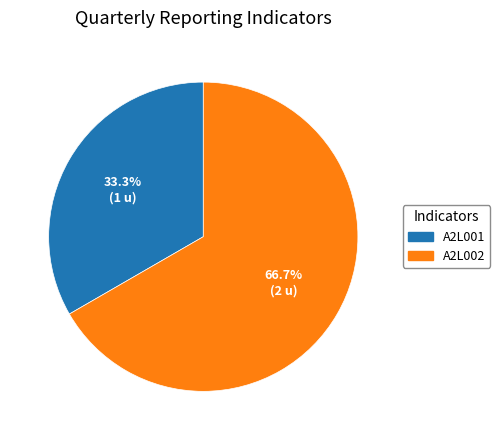

Approximately how many times larger is the value at A2L002 compared to A2L001?

2.0